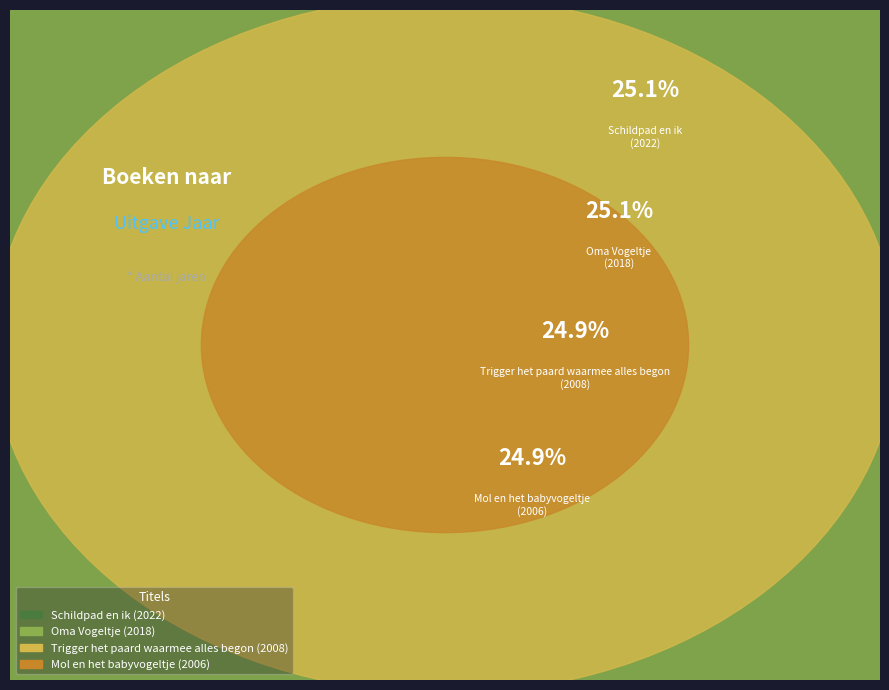

Is it true that Mol en het babyvogeltje is 25% of the pie?

True